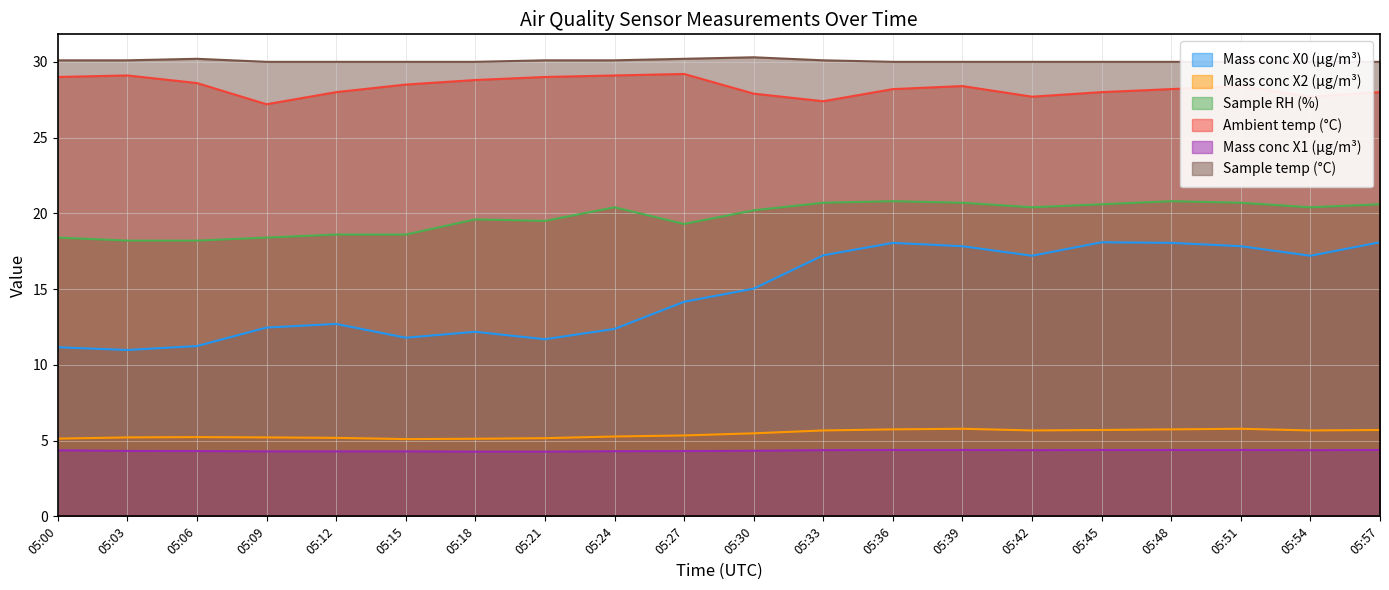

What are all the series names shown in the legend?

Mass conc X0 (μg/m³), Mass conc X2 (μg/m³), Sample RH (%), Ambient temp (°C), Mass conc X1 (μg/m³), Sample temp (°C)